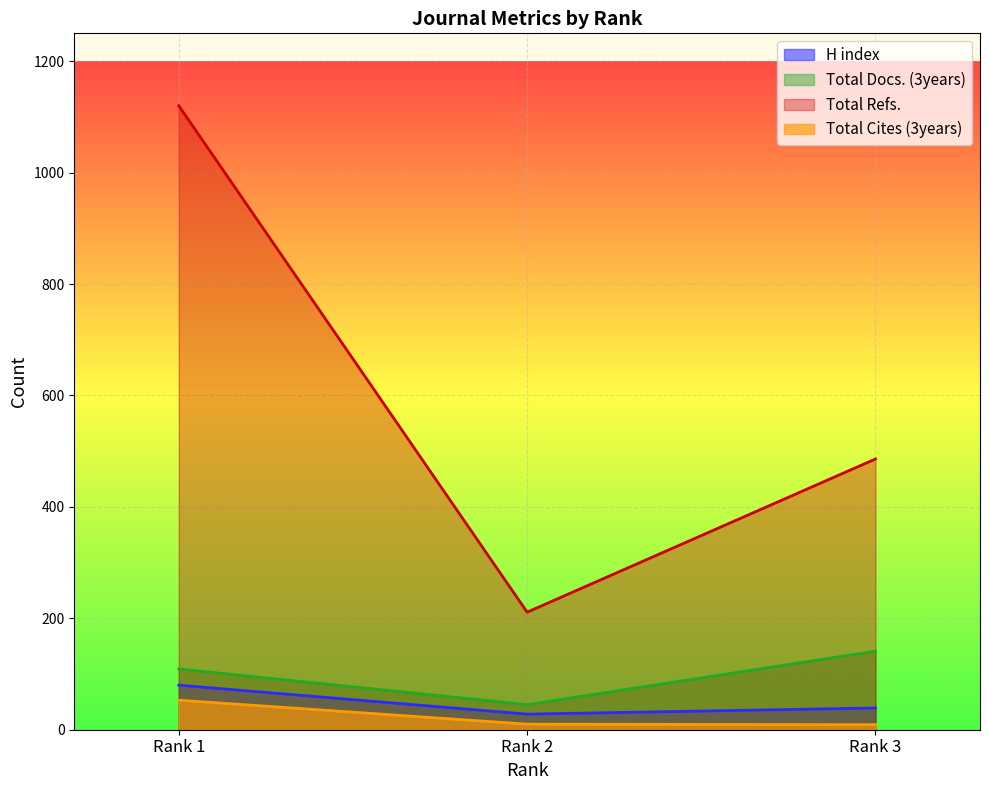

How many lines are shown in the chart?

4